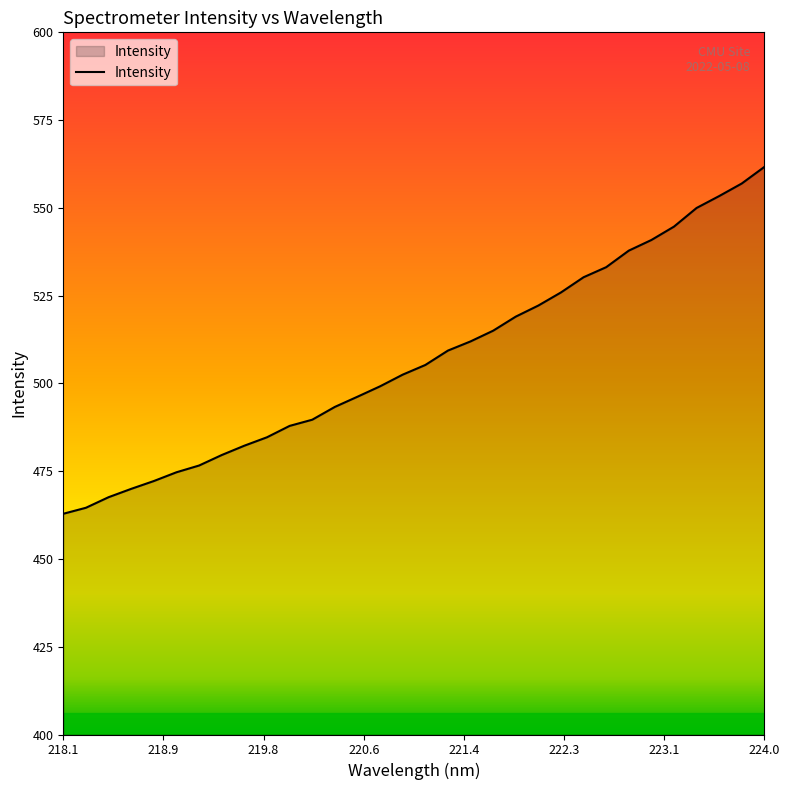

What is the difference between the maximum and minimum values?

98.8